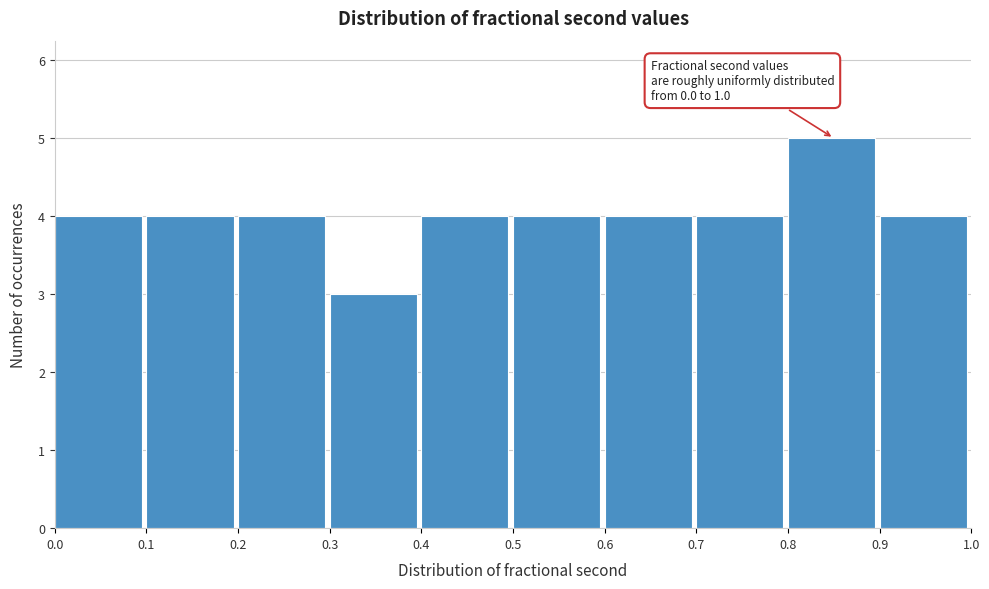

Over which range of the x-axis is the bar tallest?

0.8 to 0.9